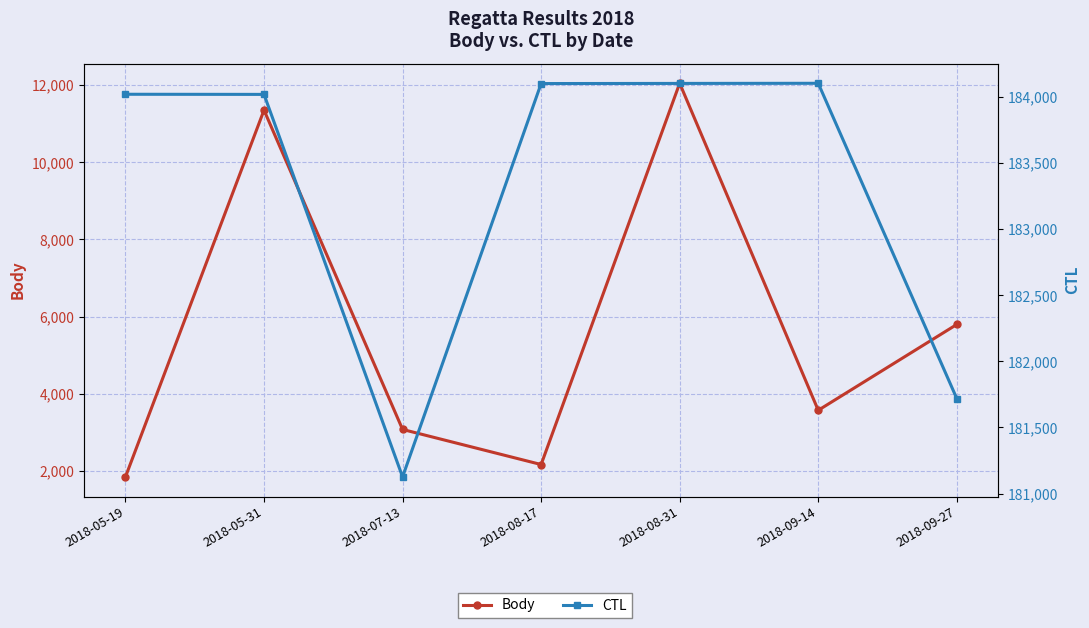

At which category does the chart reach its minimum across all series?

2018-05-19